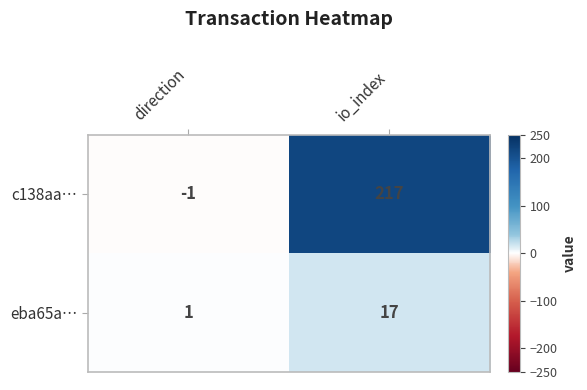

Between direction and io_index, which series saw the biggest shift?

c138aa…